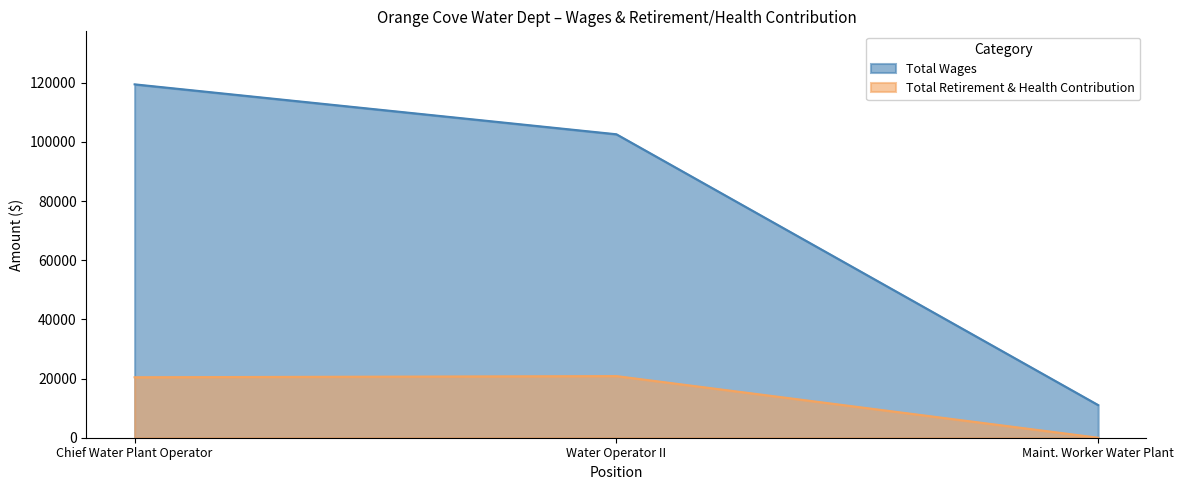

What is the difference between the maximum and minimum values in the Total Retirement & Health Contribution series?

20836